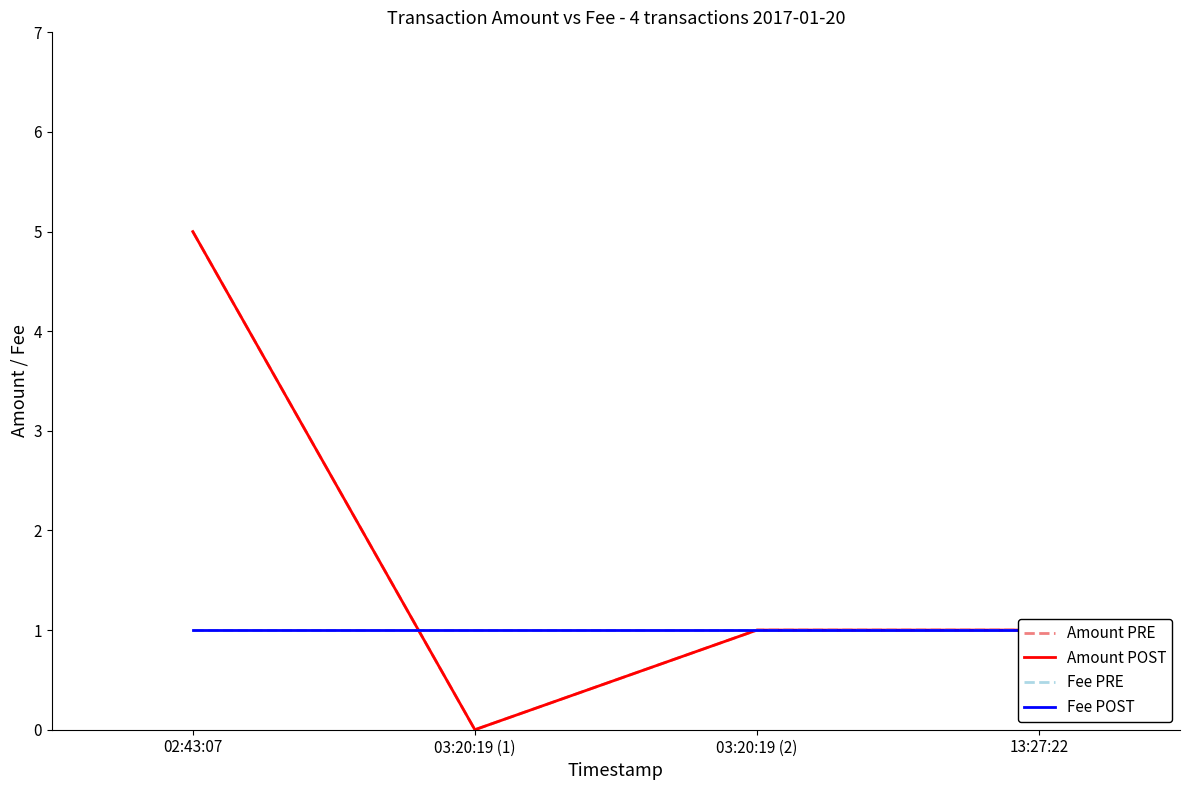

Which series has the largest total across all categories?

Amount PRE